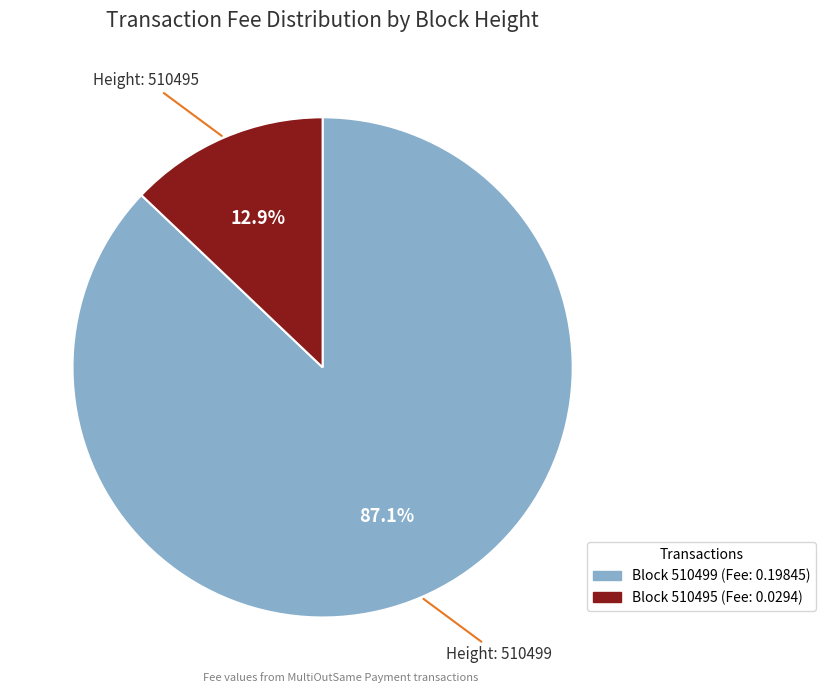

Does any single category account for the majority?

Yes